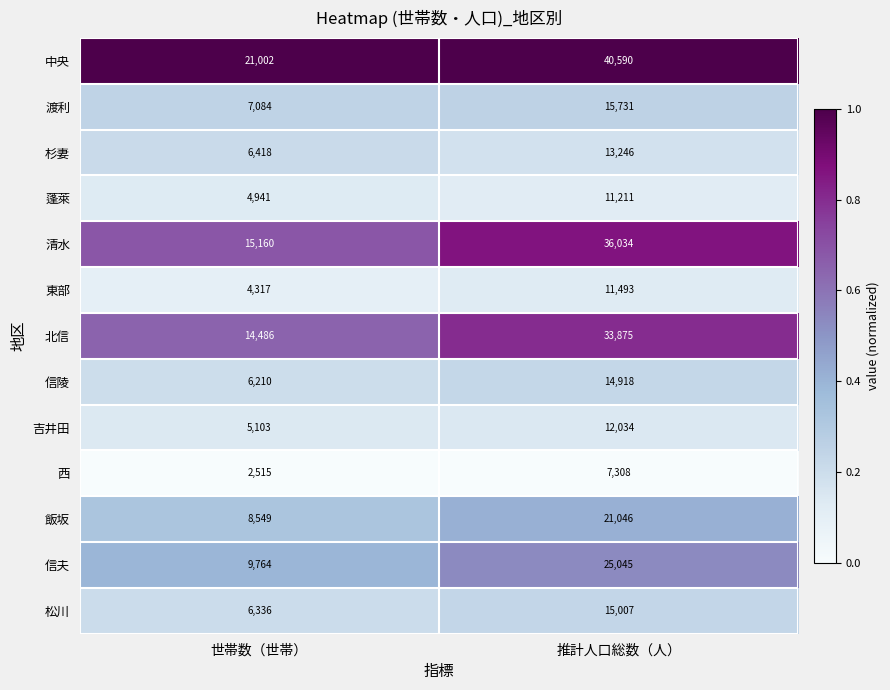

Between 世帯数（世帯） and 推計人口総数（人）, which series saw the biggest shift?

清水